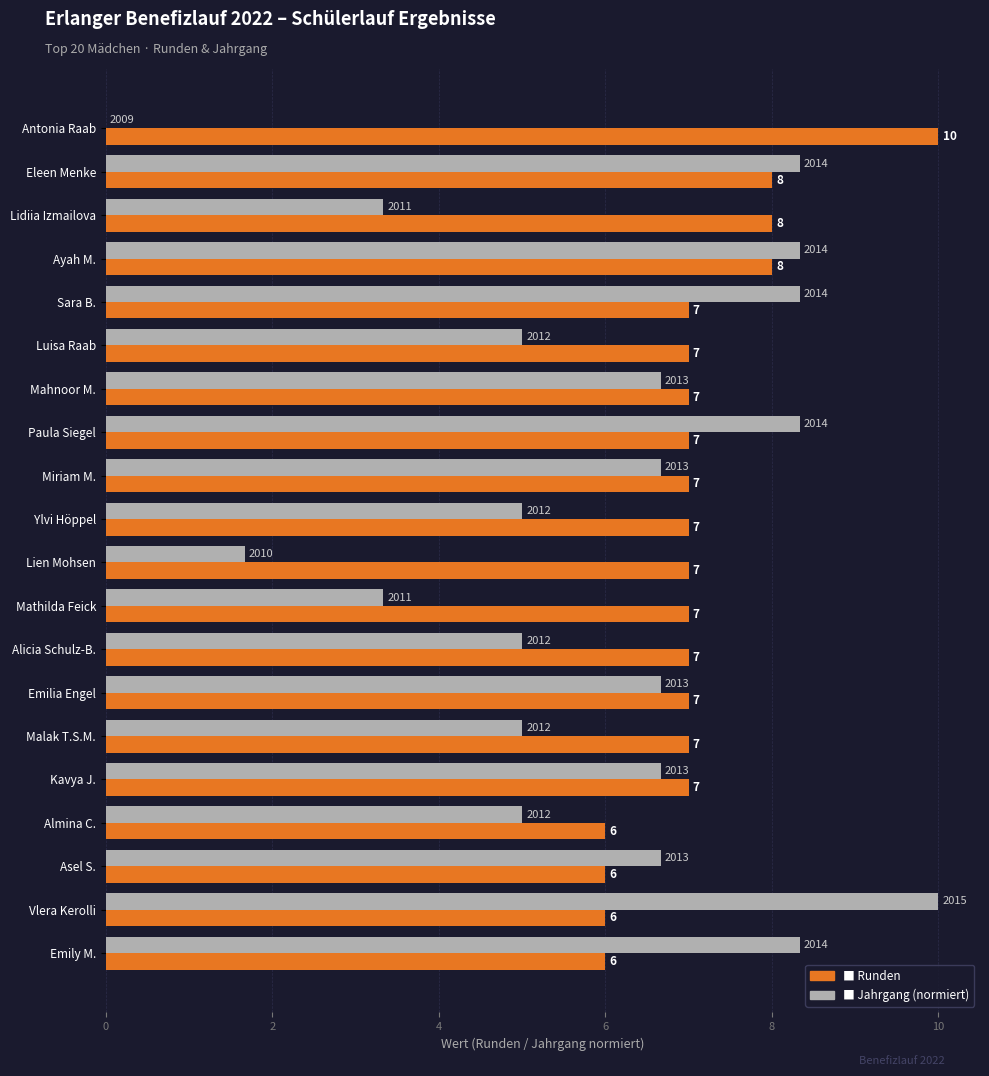

What is the greatest value displayed?

10.0